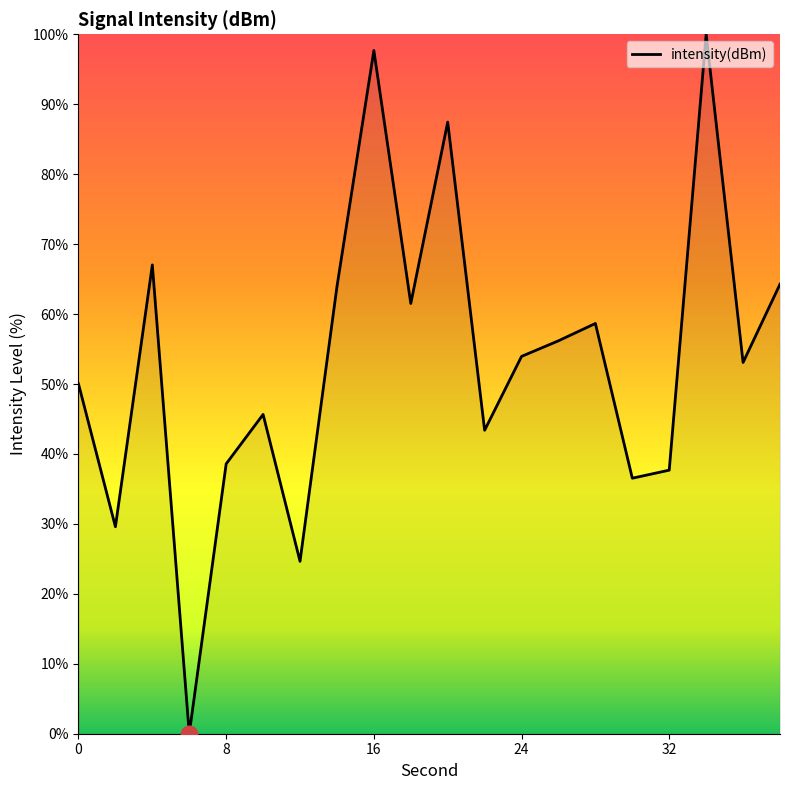

How many interior local valleys (lower than both neighbors) does the data have?

7